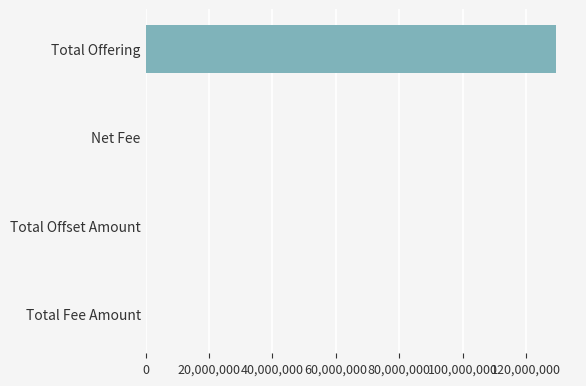

At which category does the chart reach its peak across all series?

Total Offering